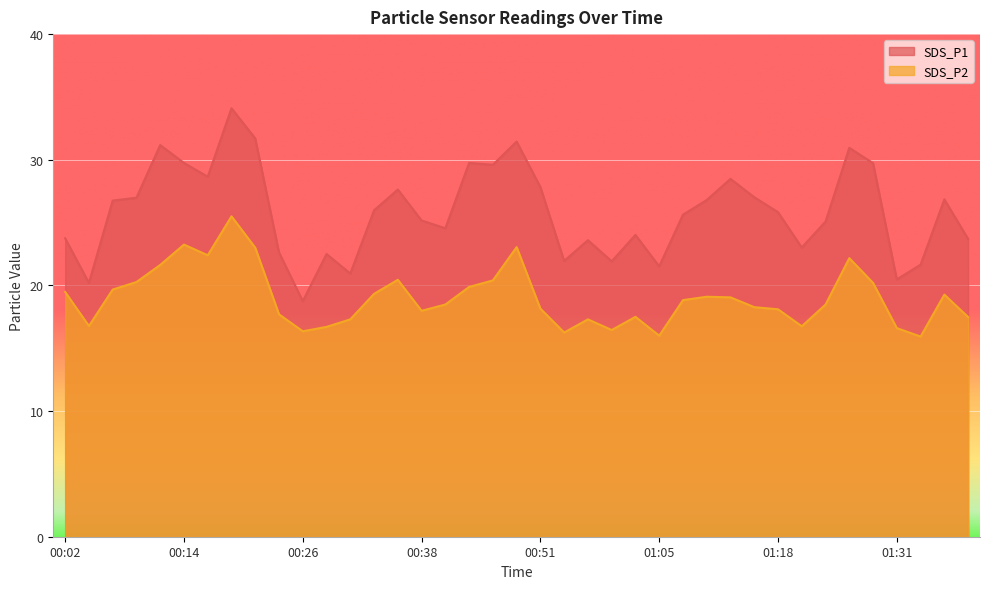

What is the minimum value shown in the chart?

15.9